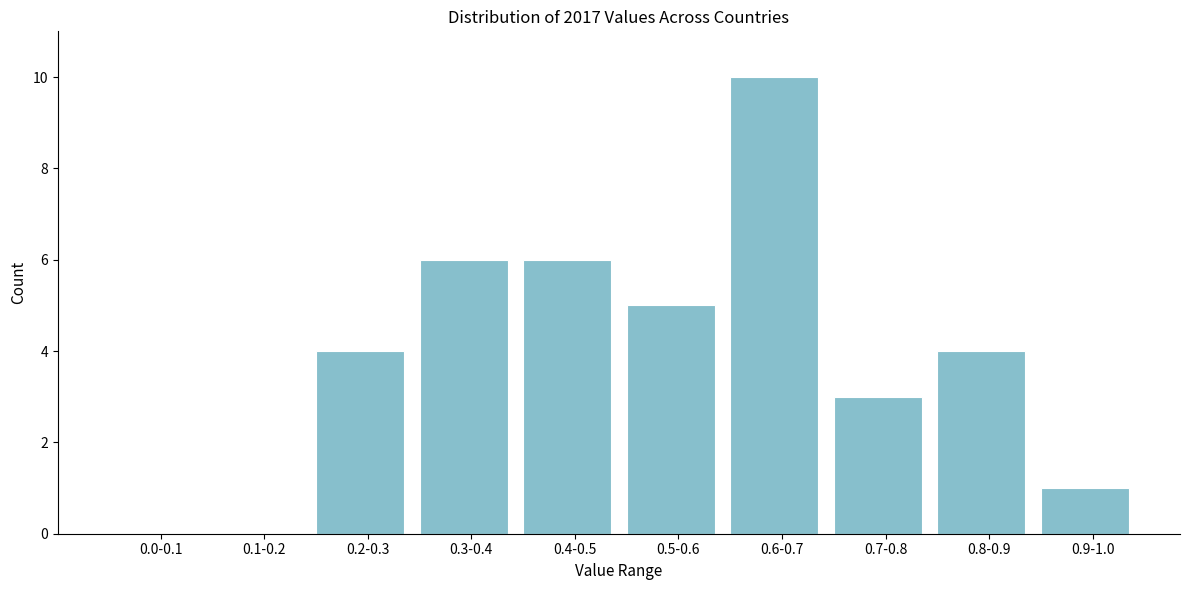

Reading left to right, what are all the values shown in this chart?

0.0-0.1=0	0.1-0.2=0	0.2-0.3=4	0.3-0.4=6	0.4-0.5=6	0.5-0.6=5	0.6-0.7=10	0.7-0.8=3	0.8-0.9=4	0.9-1.0=1